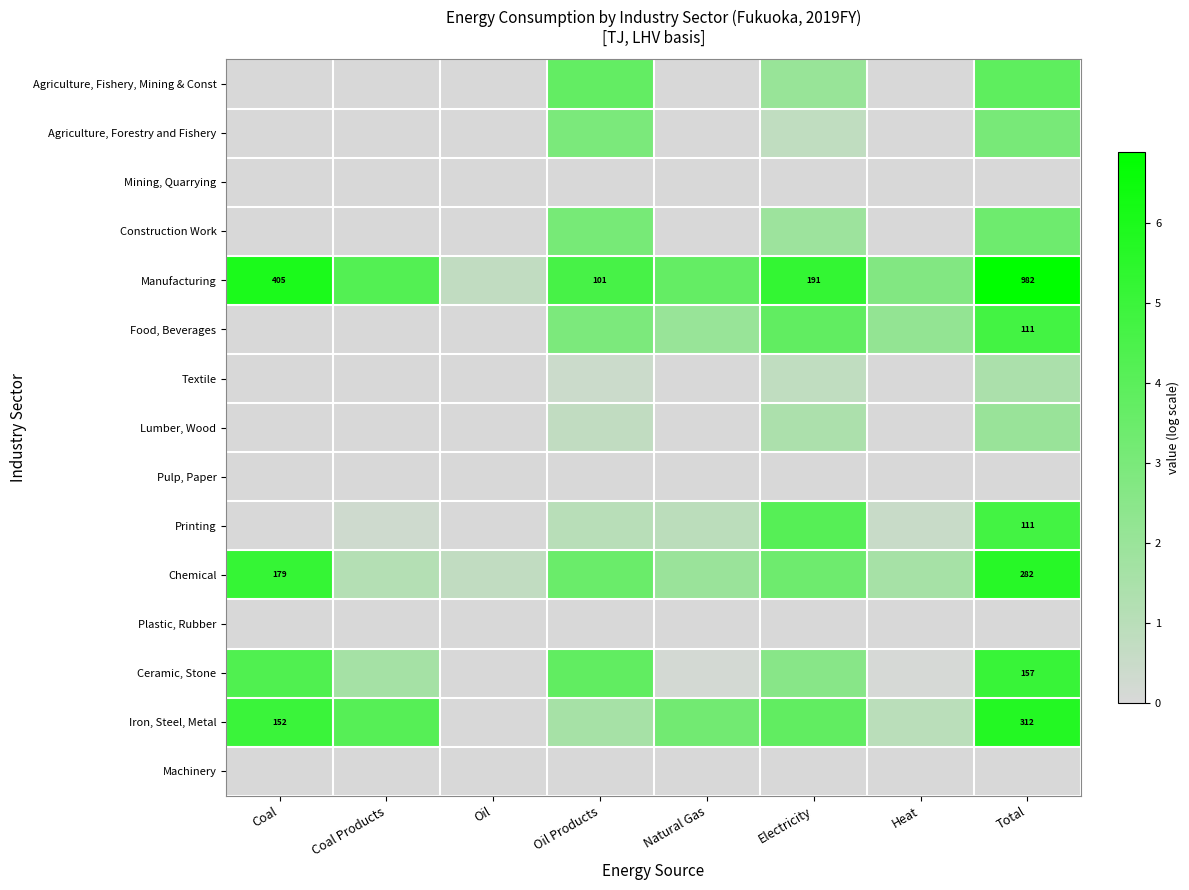

True or false: Textile has a value of 1.3 at Electricity.

False